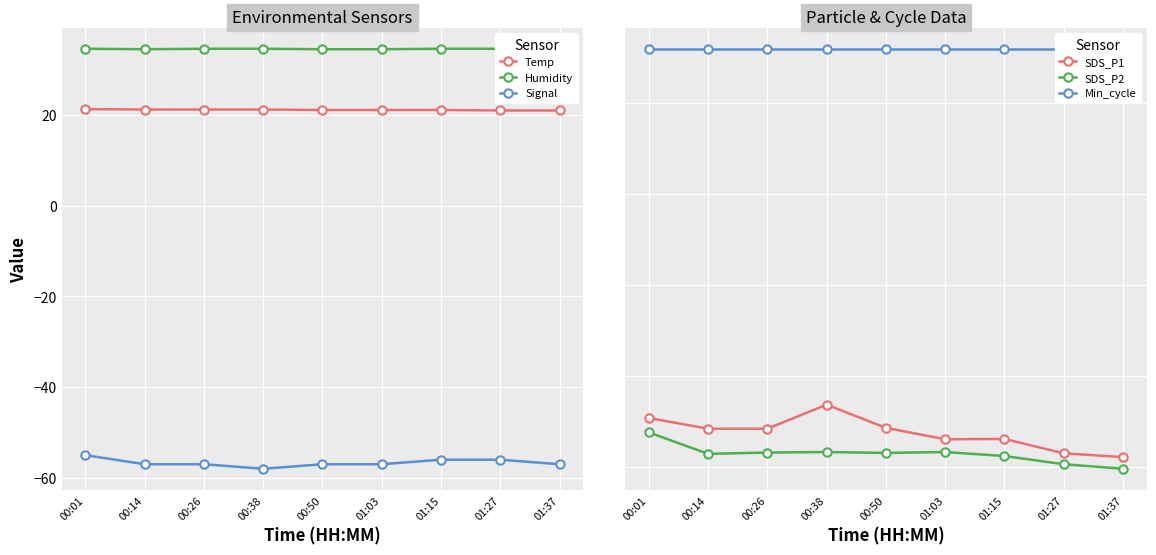

Count the Humidity values in the range 34 to 35.

9